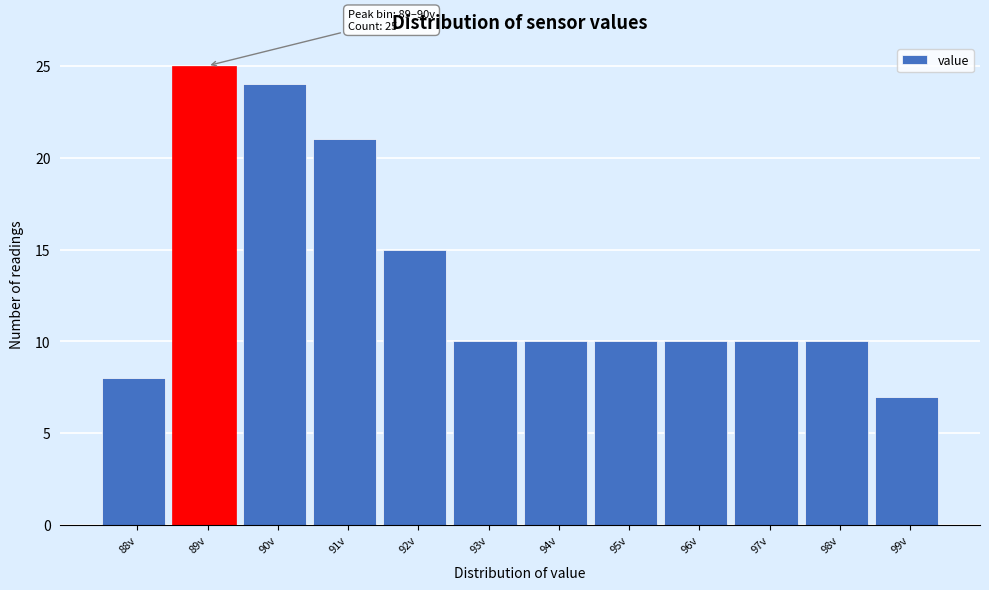

Reading left to right, what are all the values shown in this chart?

8	25	24	21	15	10	10	10	10	10	10	7